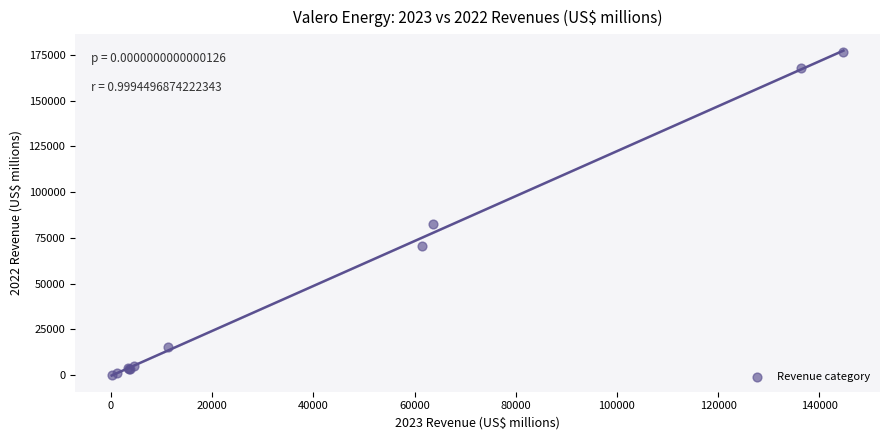

What Y value in the scatter plot is closest to 88266?

82521